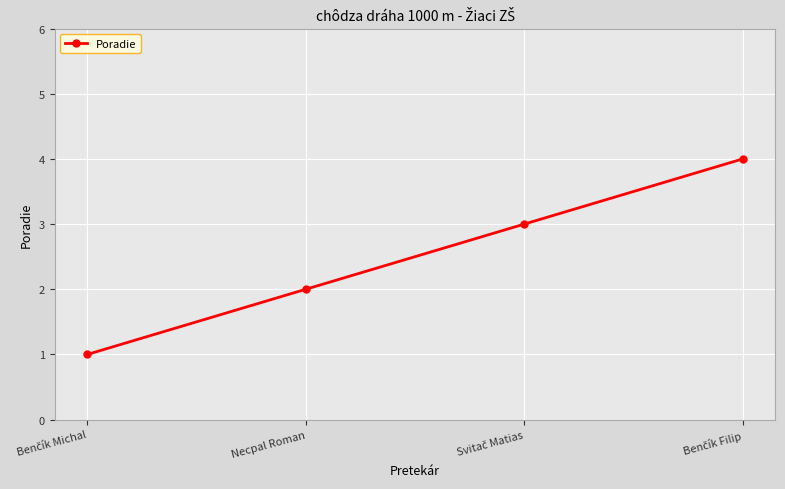

How many values are between 2 and 4?

3